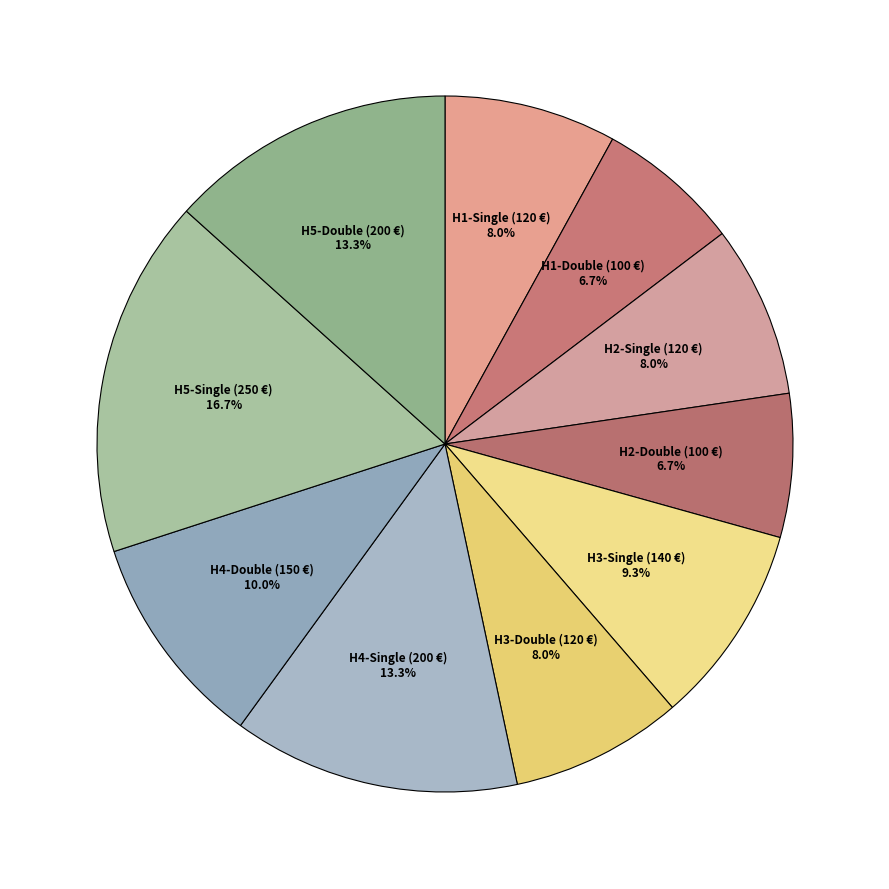

Rank the categories by value from lowest to highest.

H1-Double (100 €), H2-Double (100 €), H1-Single (120 €), H2-Single (120 €), H3-Double (120 €), H3-Single (140 €), H4-Double (150 €), H4-Single (200 €), H5-Double (200 €), H5-Single (250 €)